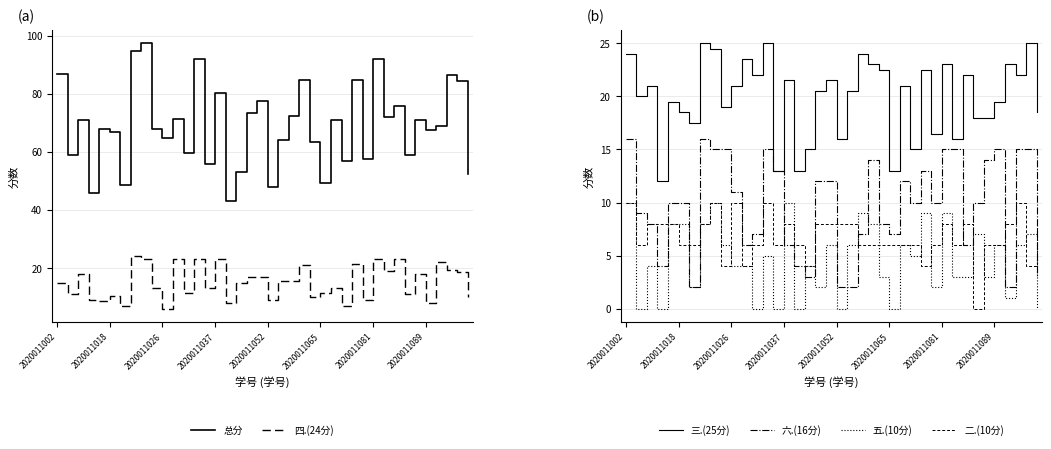

The value of 四.(24分) at 2020011002 is 7.0. True or false?

False